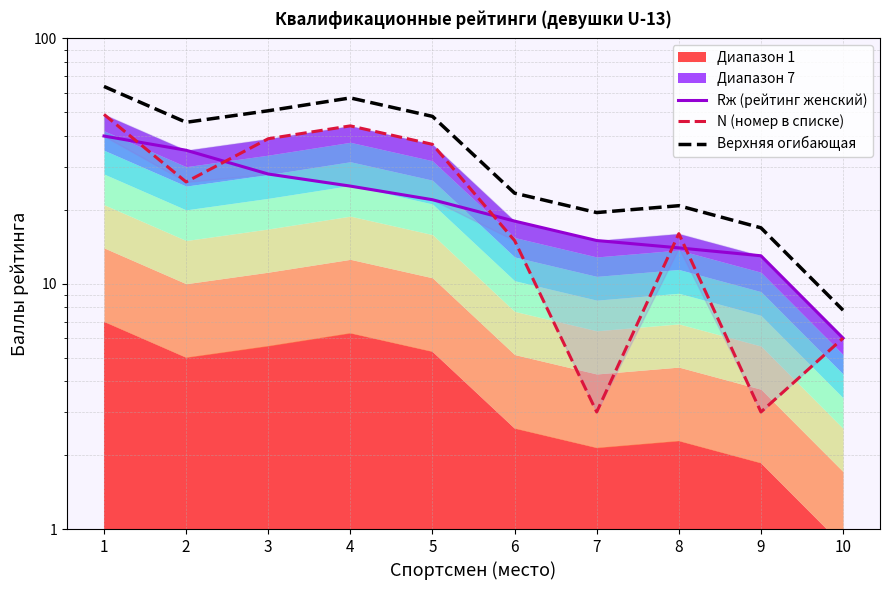

Which label corresponds to the largest value in the chart?

1